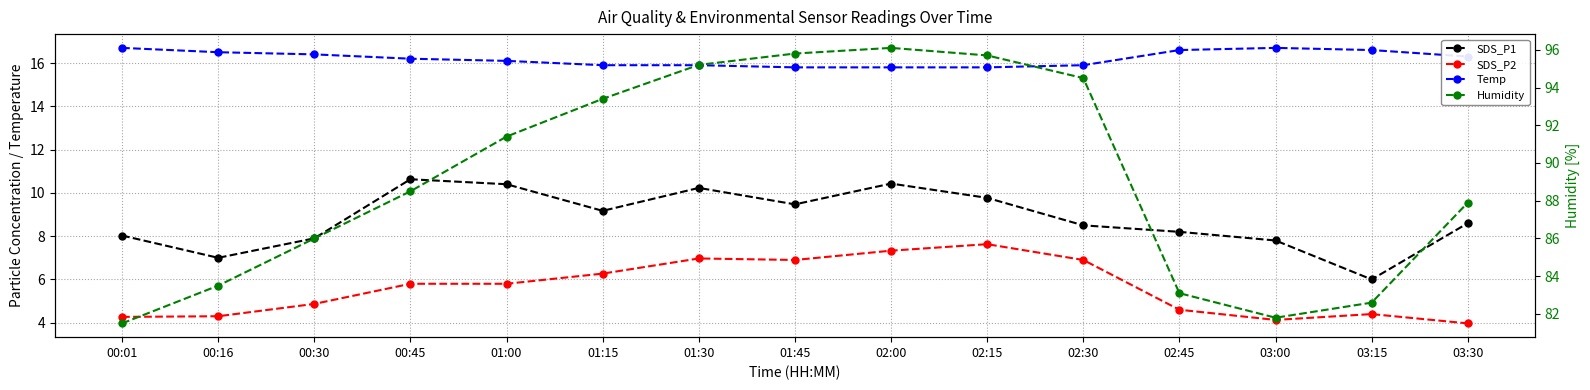

True or false: SDS_P1 and Humidity intersect in this chart.

False